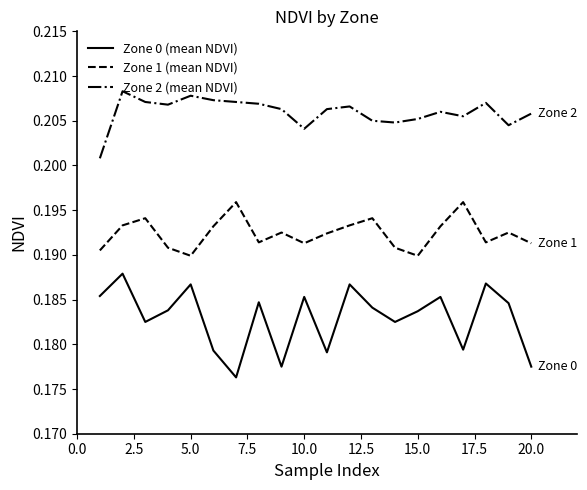

What are all the series names shown in the legend?

Zone 0 (mean NDVI), Zone 1 (mean NDVI), Zone 2 (mean NDVI)